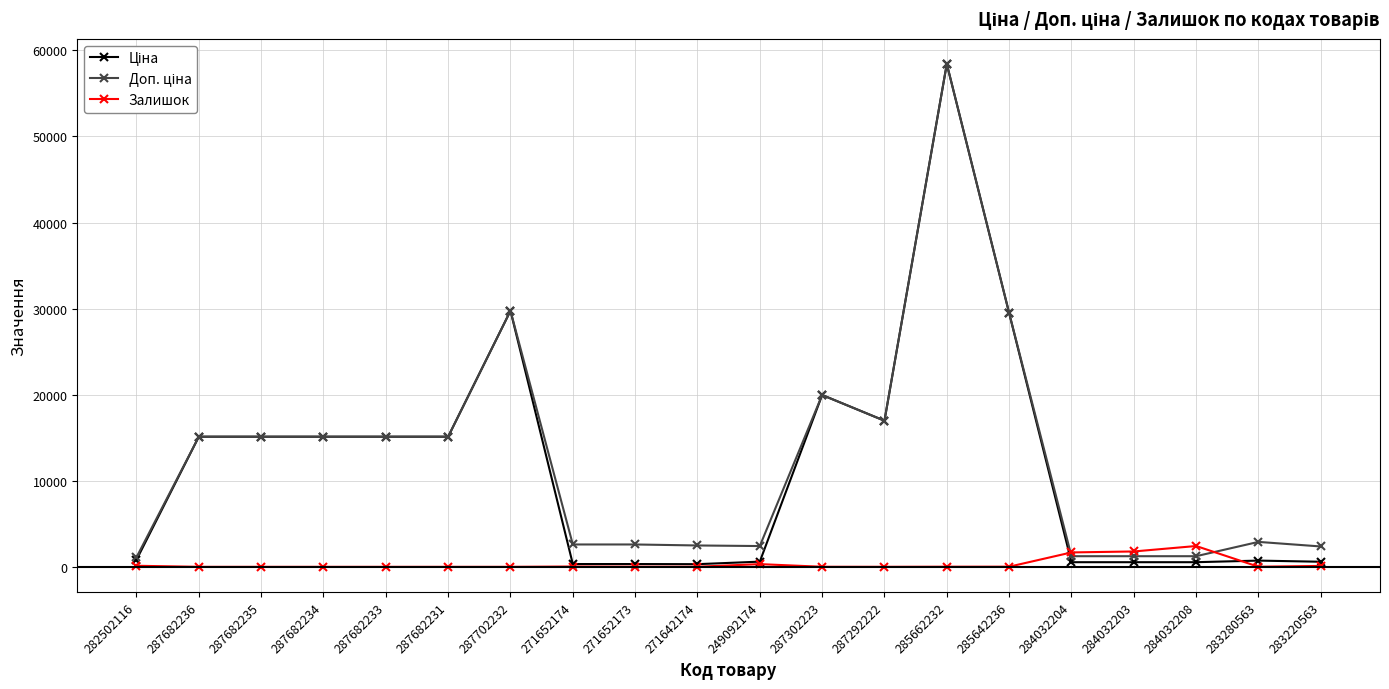

True or false: Залишок has a value of 1786.0 at 284032203.

True